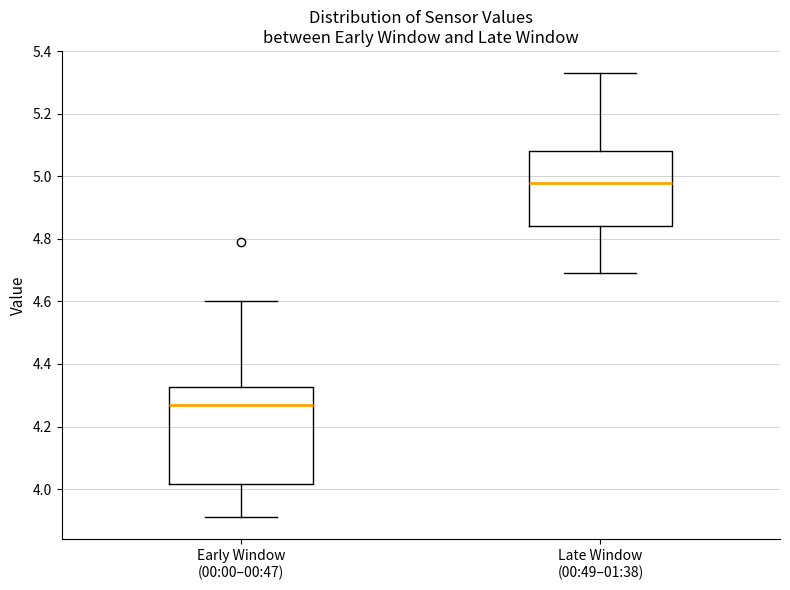

Where is the lower edge of the box for Early Window (00:00–00:47) on the y-axis? The values are not printed on the chart, so give them approximately, as read against the axis.

4.02